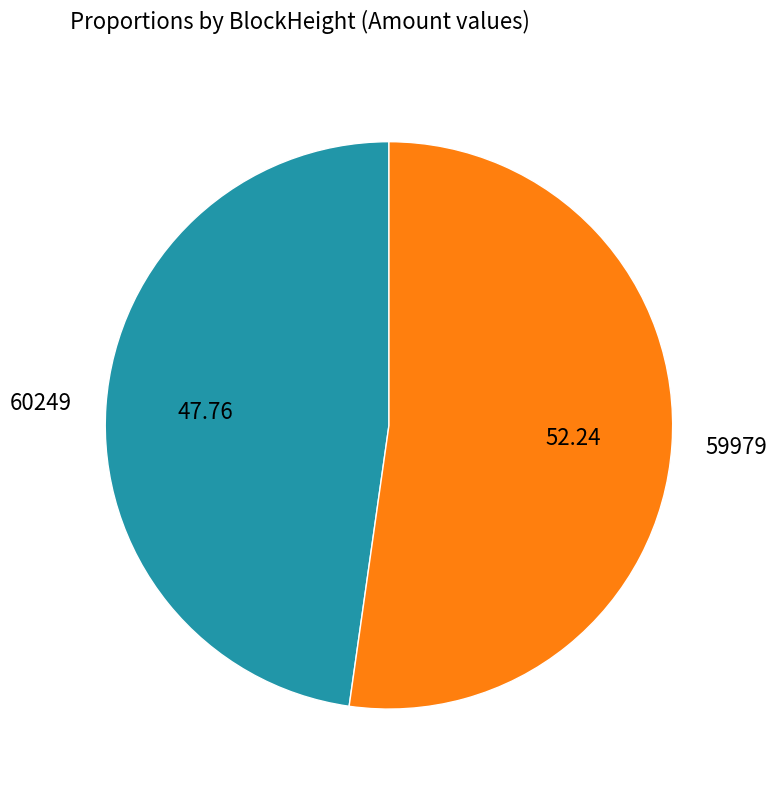

Which category has the smallest portion of the pie?

60249